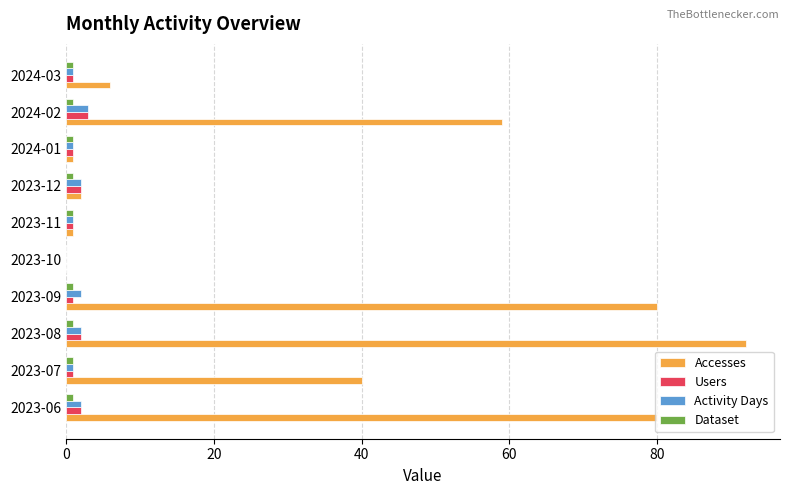

Which series has the largest range (max minus min)?

Accesses